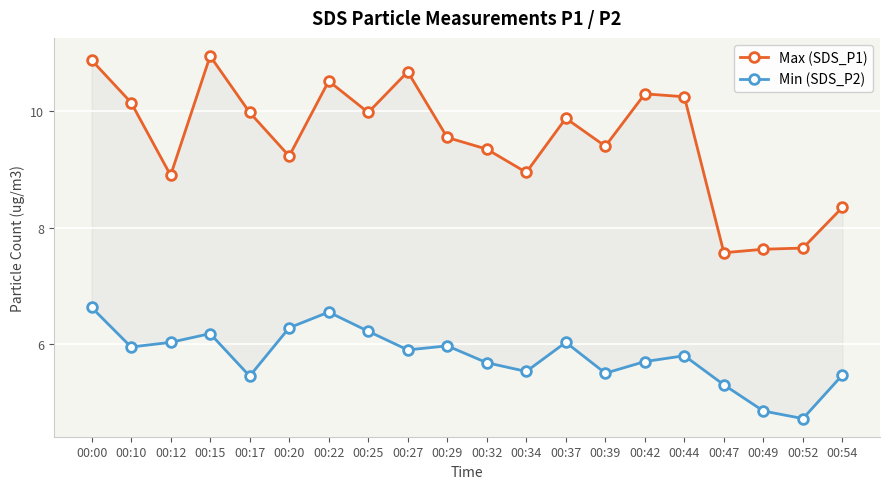

True or false: SDS_P2 and SDS_P1 cross at least once.

False